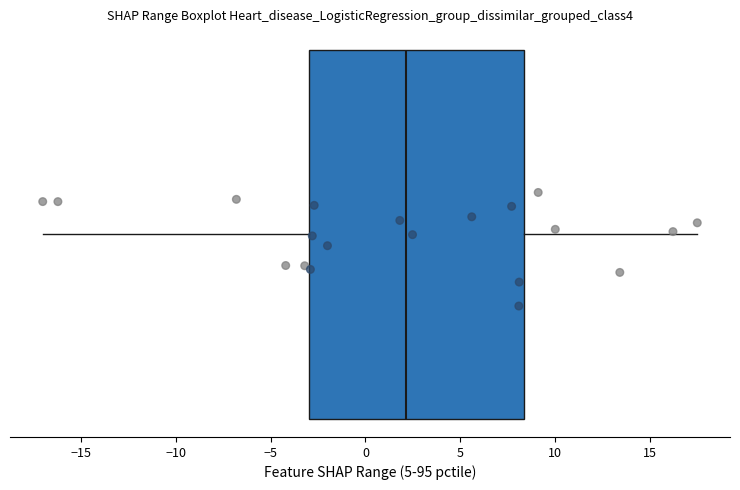

Read this box plot against the x-axis: the position of the median line, the range covered by the box, and the ends of both whiskers. The values are not printed on the chart, so give them approximately, as read against the axis.

median 2.0, box -3.0 to 8.5, whiskers -17.0 to 17.5